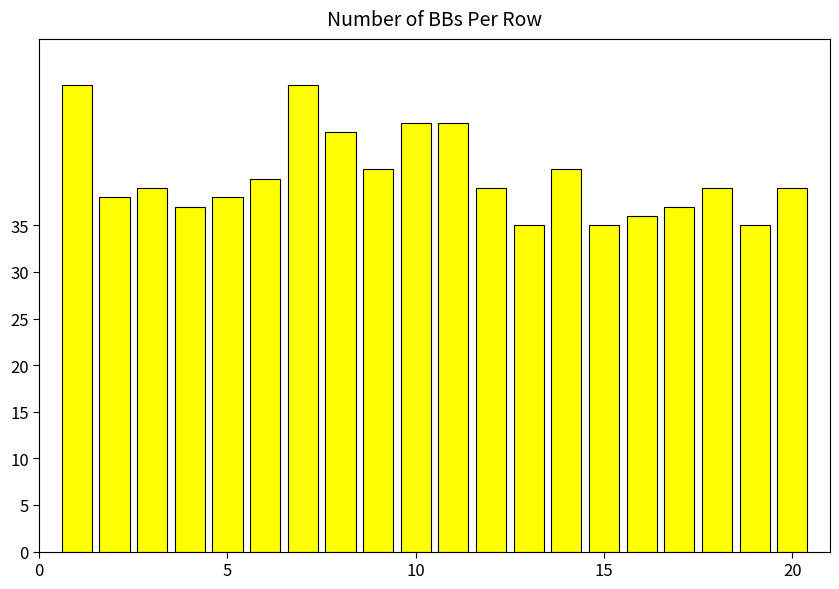

Reading left to right, extract all data points from this chart.

50	38	39	37	38	40	50	45	41	46	46	39	35	41	35	36	37	39	35	39